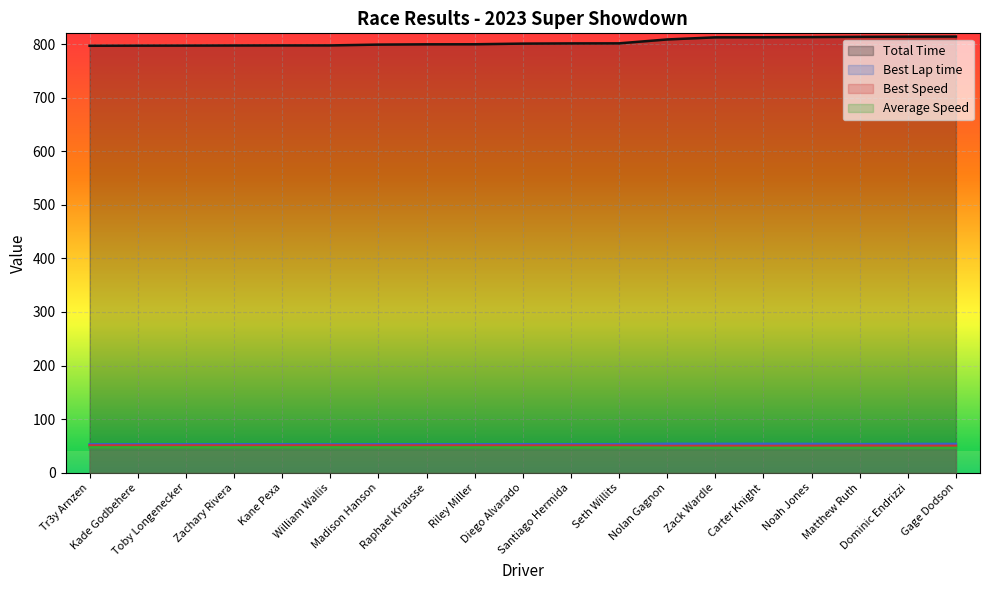

At which label does Total Time reach its peak?

Gage Dodson